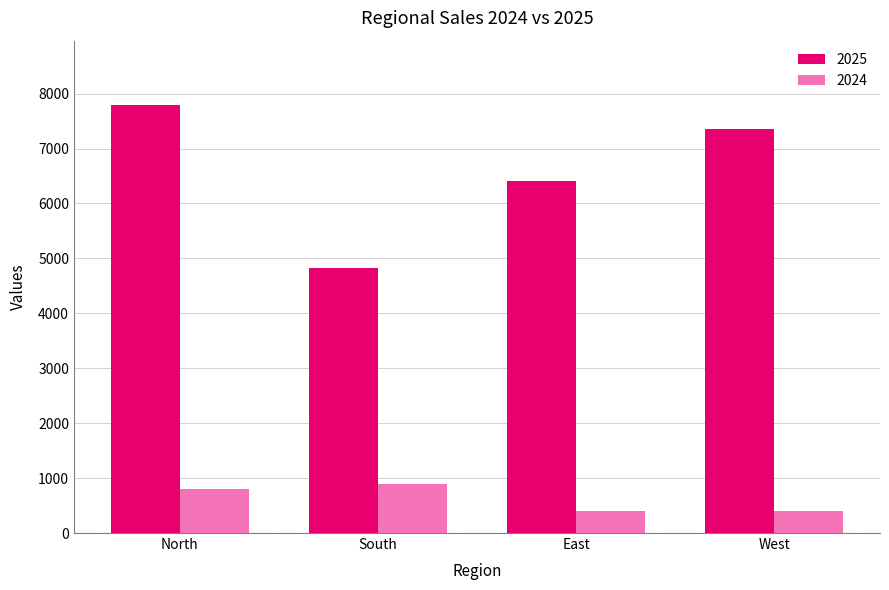

Which series has the largest total across all categories?

2025